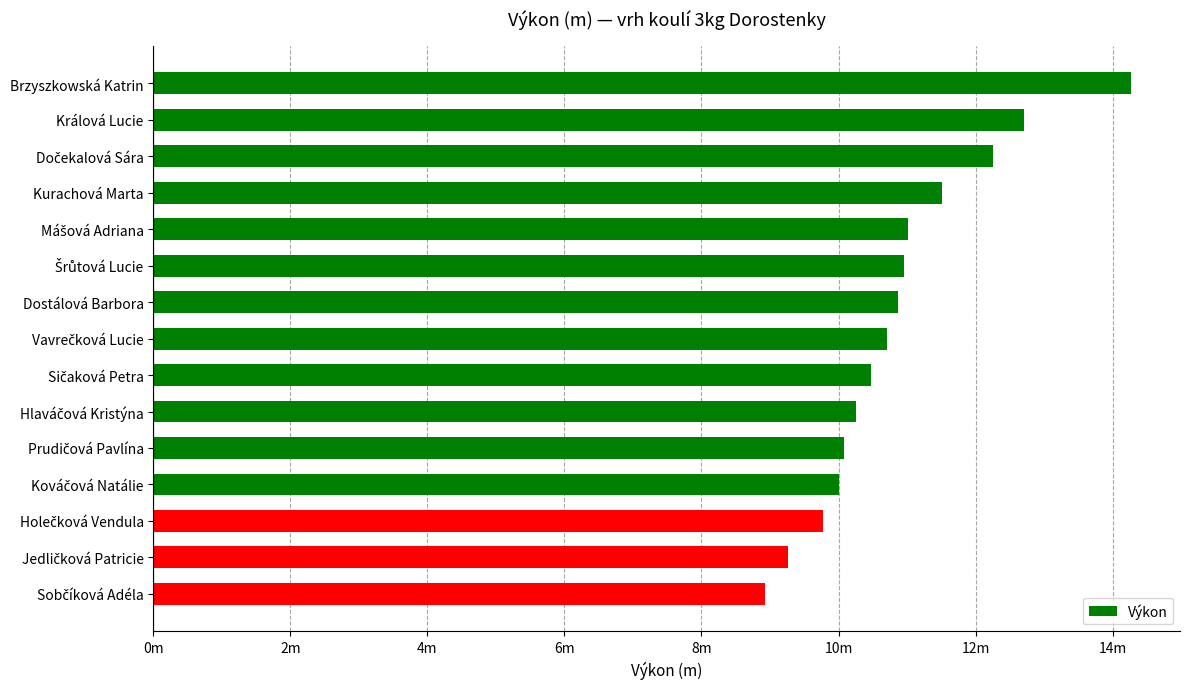

What is the sum of all values?

163.0